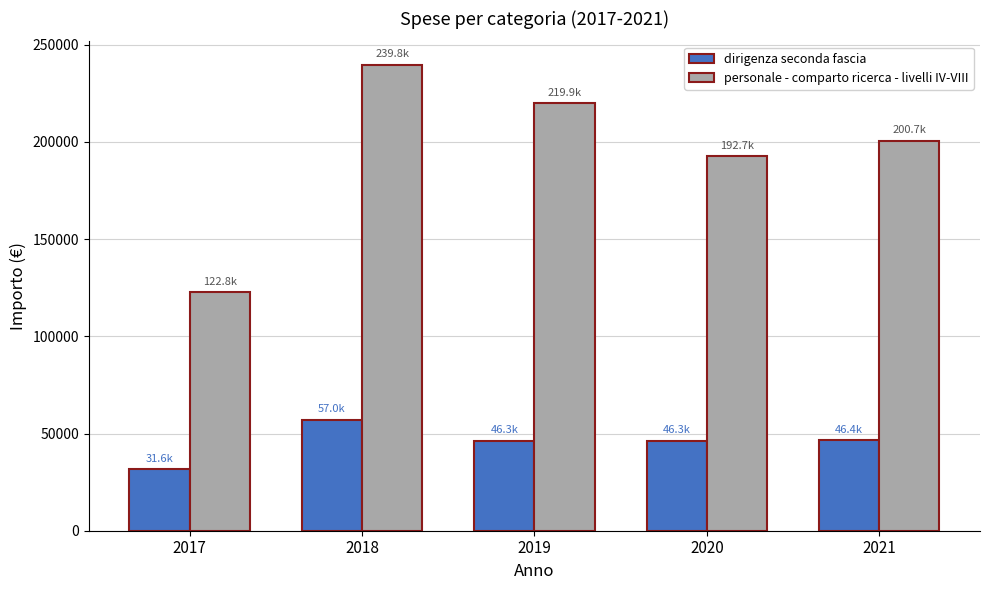

Read the personale - comparto ricerca - livelli IV-VIII value at 2021.

200692.4